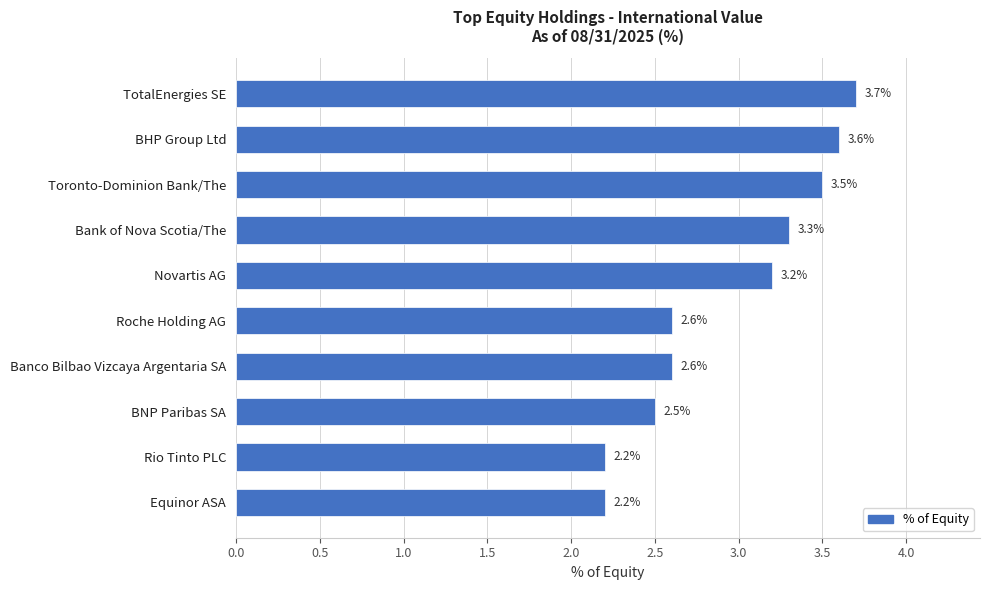

Reading top to bottom, extract all data points from this chart.

TotalEnergies SE=3.7	BHP Group Ltd=3.6	Toronto-Dominion Bank/The=3.5	Bank of Nova Scotia/The=3.3	Novartis AG=3.2	Roche Holding AG=2.6	Banco Bilbao Vizcaya Argentaria SA=2.6	BNP Paribas SA=2.5	Rio Tinto PLC=2.2	Equinor ASA=2.2